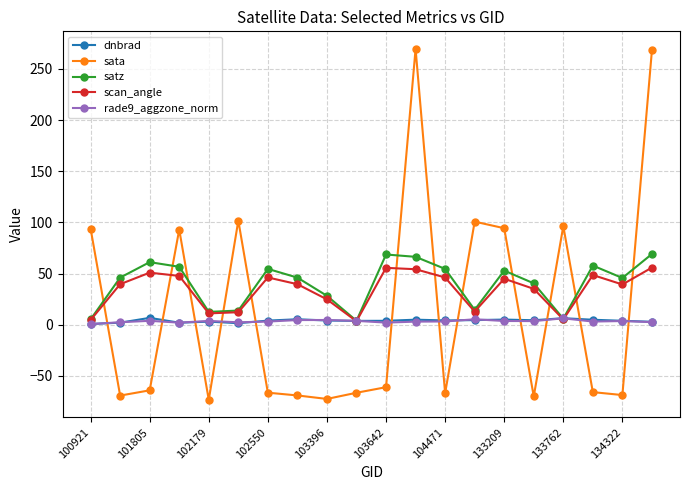

How many values in sata are below zero?

12